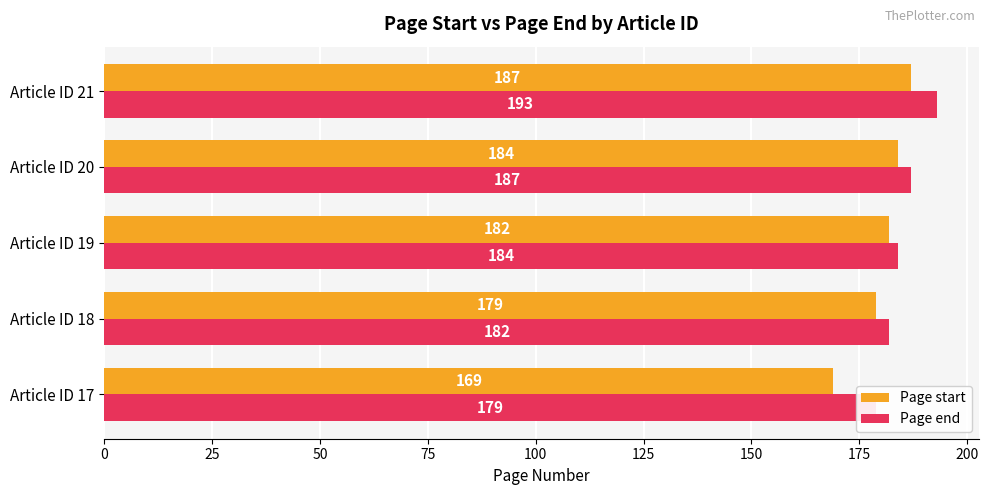

Are the bars grouped side by side (vs. stacked)?

Yes